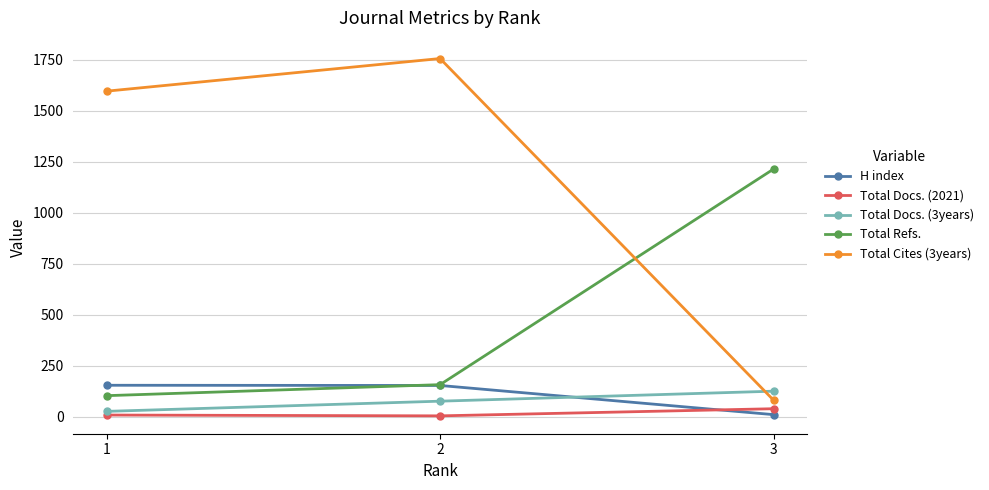

What is the highest value of the Total Refs. series?

1215